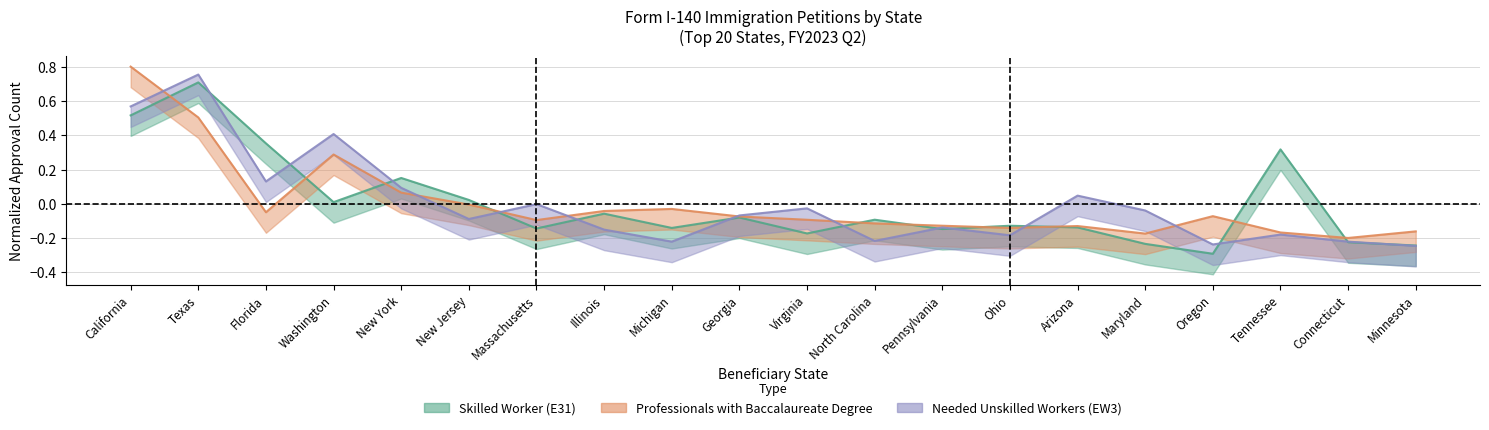

At which category does Skilled Worker (E31) reach its first local peak?

Texas